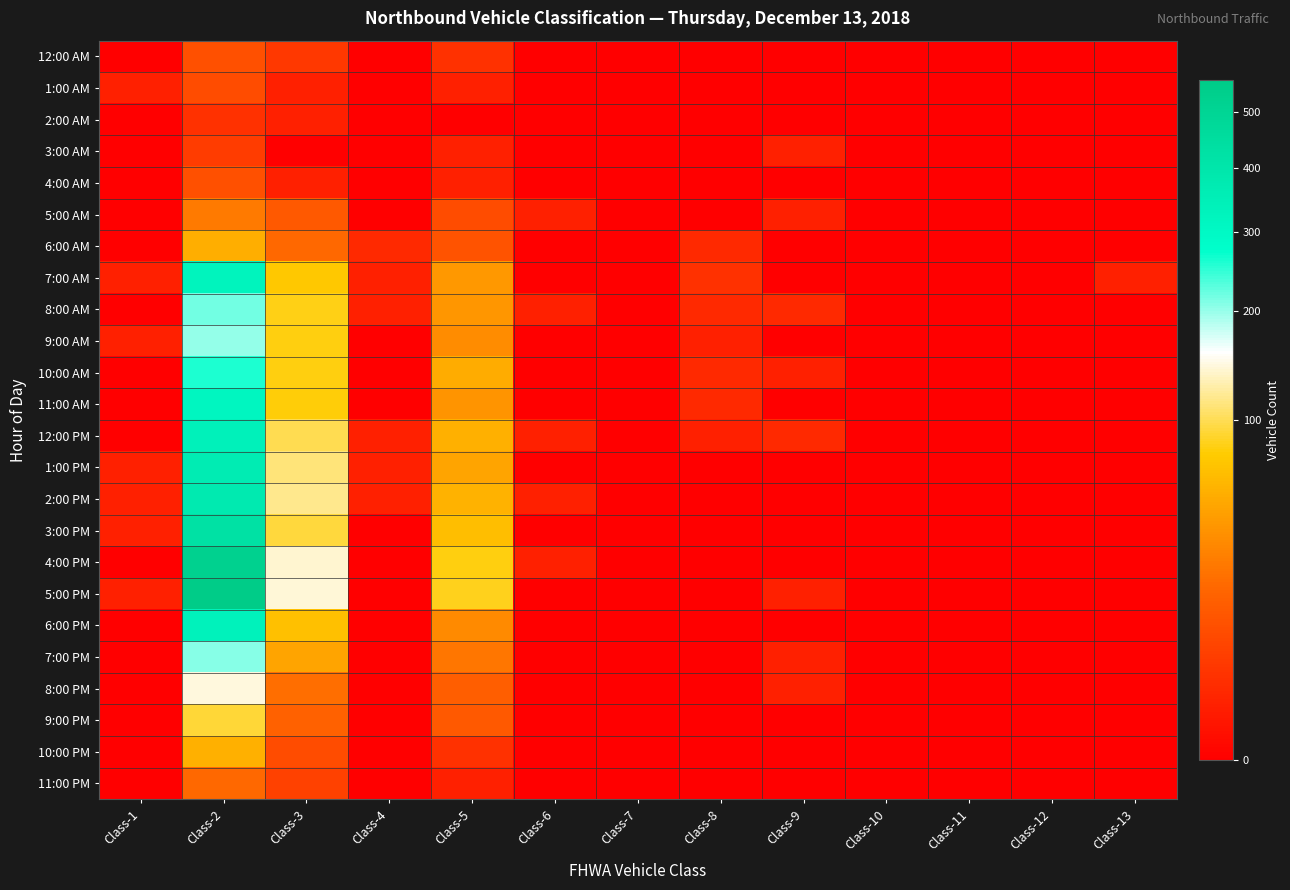

Which series has the widest spread of values?

5:00 PM